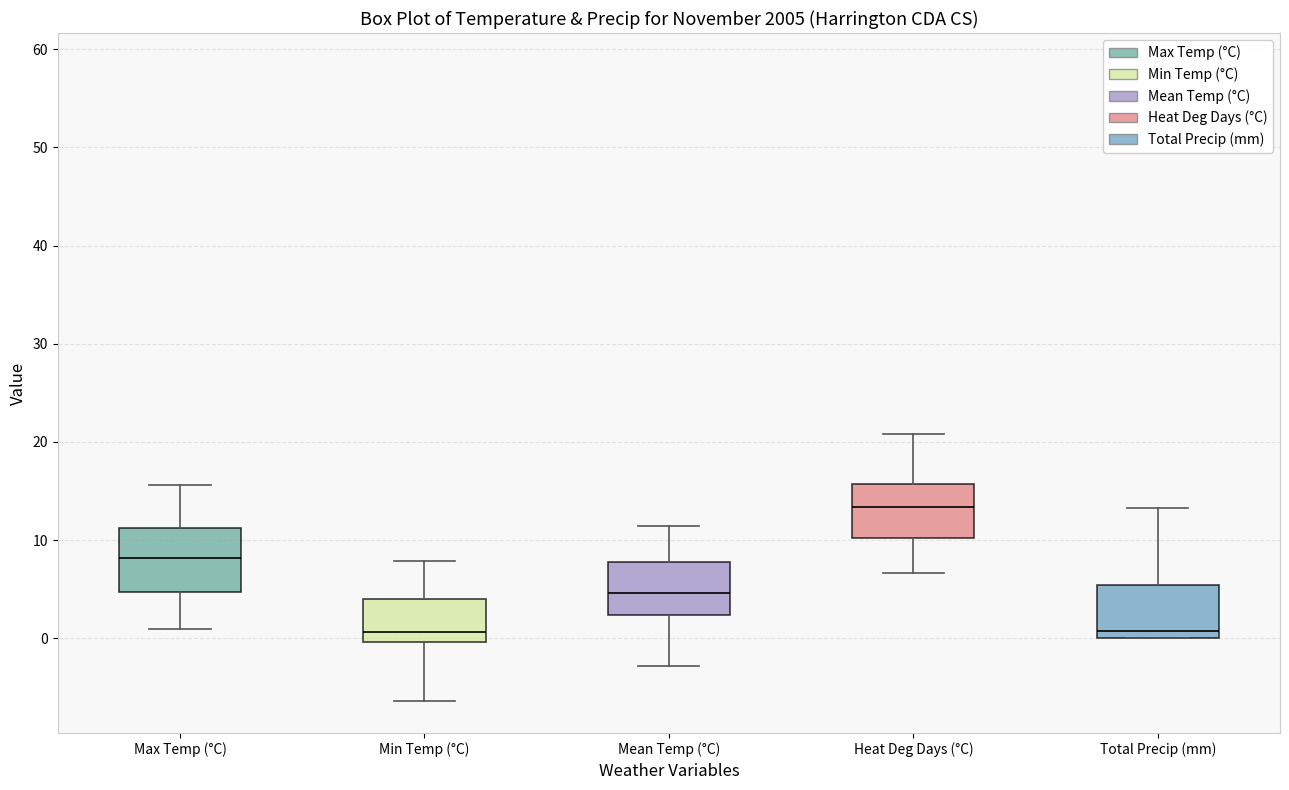

Reading left to right, read every box against the y-axis: the position of its median line, the range the box covers, and the ends of its whiskers. The values are not printed on the chart, so give them approximately, as read against the axis.

Max Temp (°C): median 8, box 5 to 11, whiskers 1 to 16
Min Temp (°C): median 1, box 0 to 4, whiskers -6 to 8
Mean Temp (°C): median 5, box 2 to 8, whiskers -3 to 11
Heat Deg Days (°C): median 13, box 10 to 16, whiskers 7 to 21
Total Precip (mm): median 1, box 0 to 5, whiskers 0 to 13